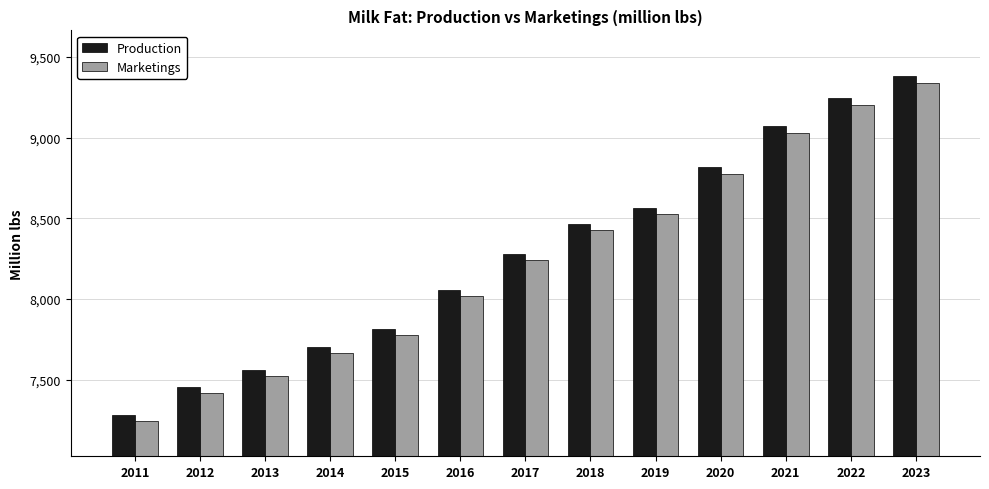

What is the difference between the maximum and minimum values in the Marketings series?

2098.9